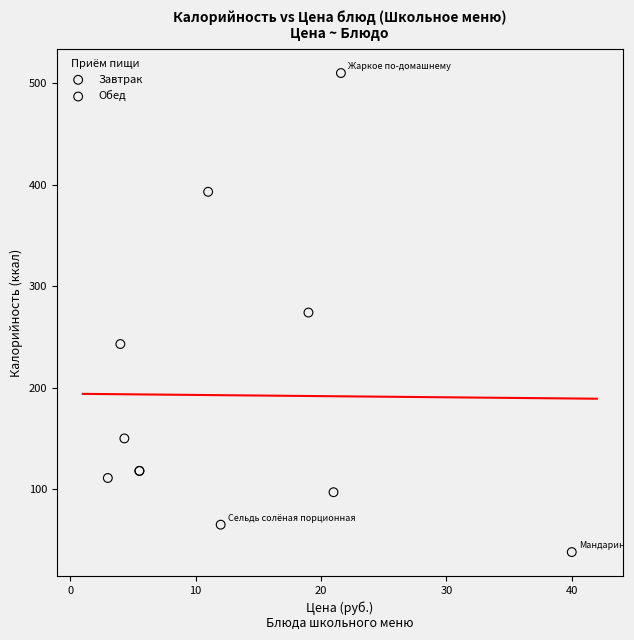

Which series contains the highest Y value?

Обед